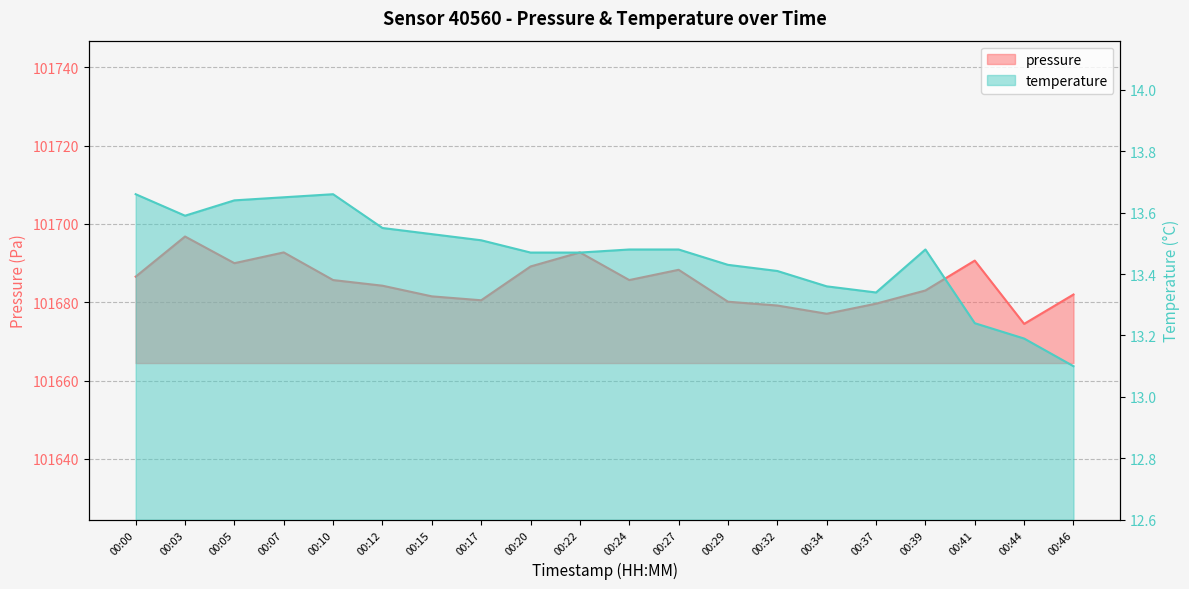

What is the total value across all series at 00:07?

101706.4